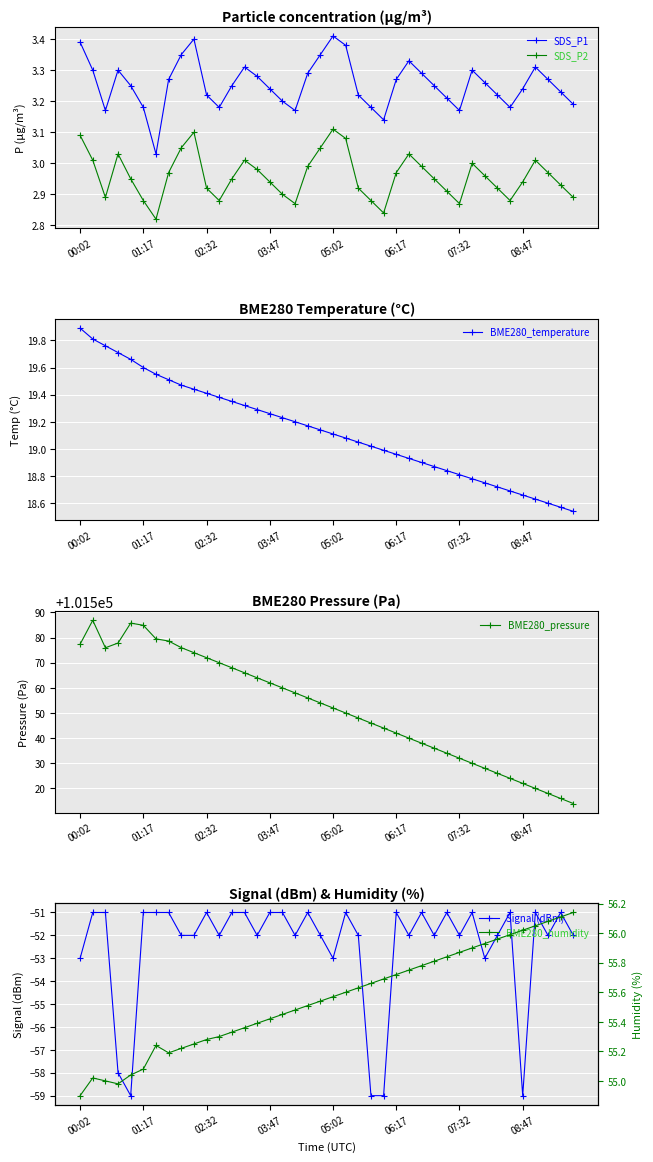

Is this an area chart (filled region under the line)?

No